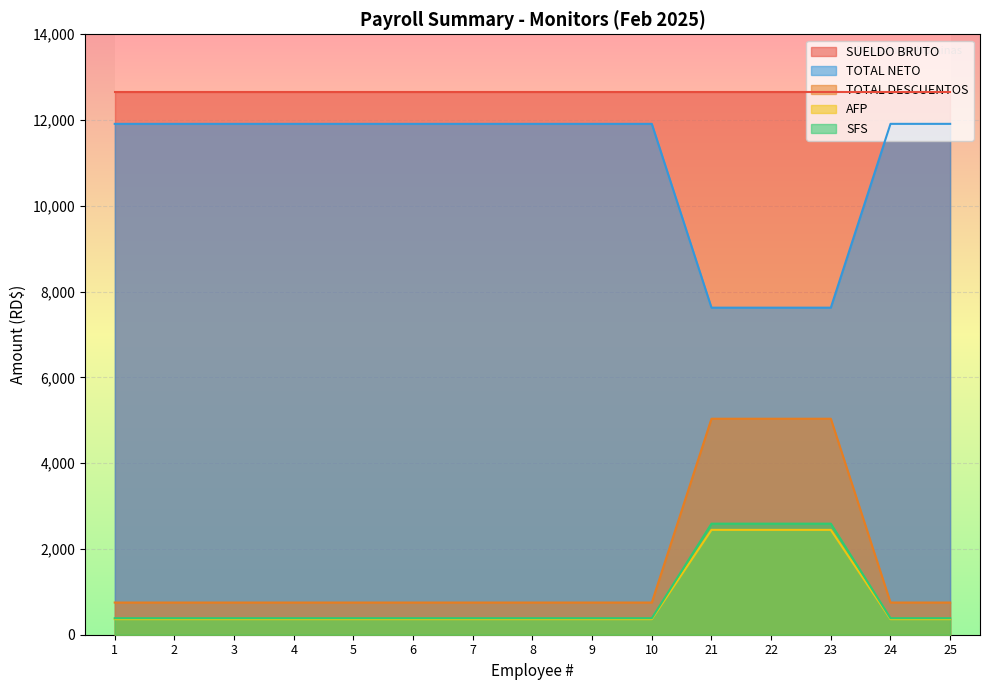

What is the spread (max minus min) of values at 1?

12298.6